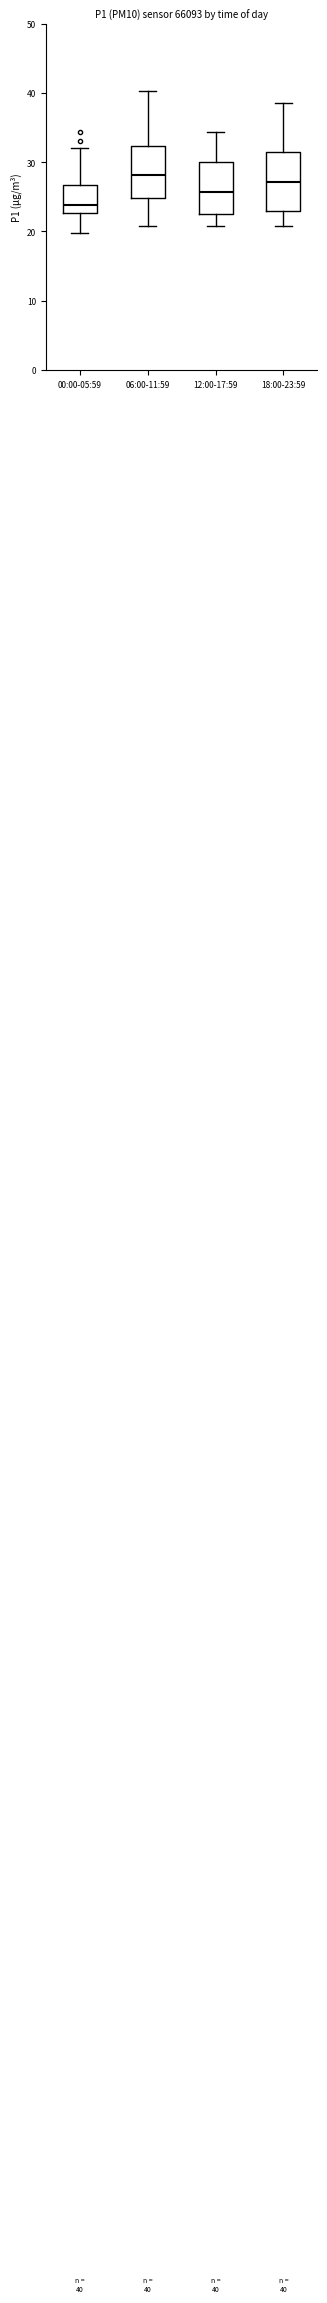

Which box has the lowest median line?

00:00-05:59